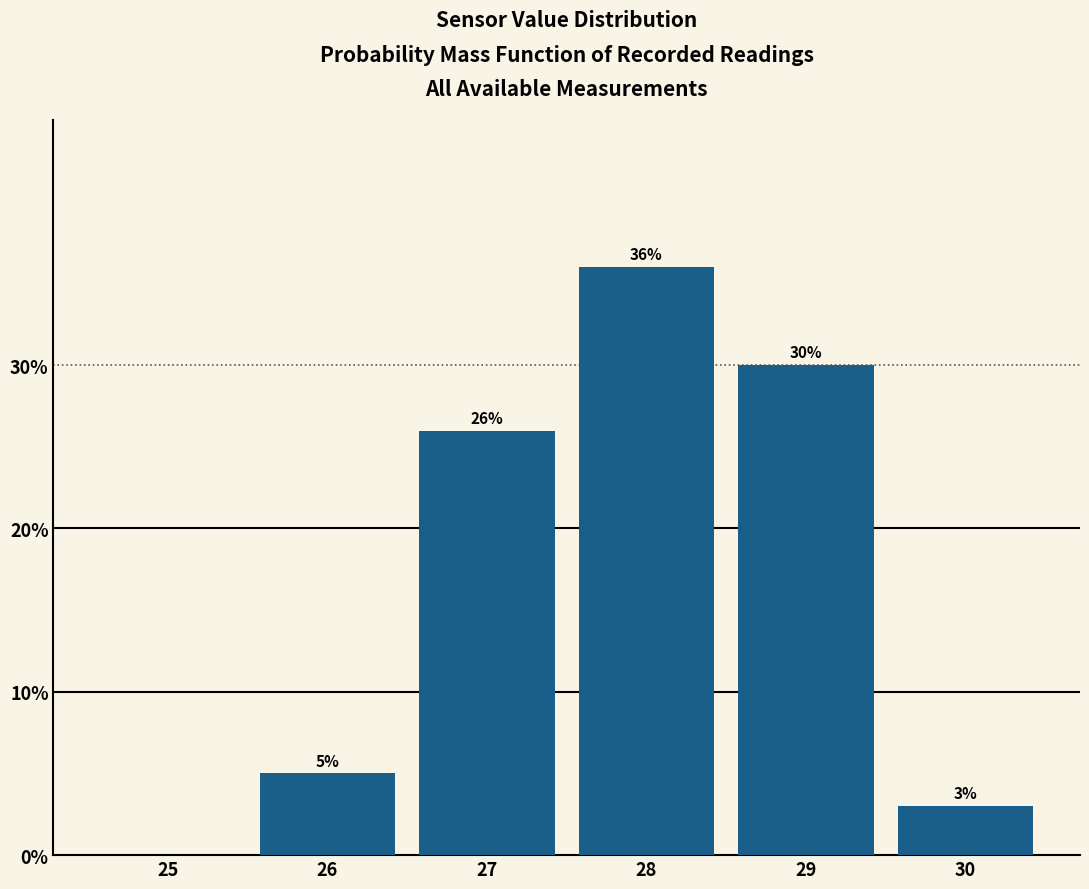

Which range on the x-axis has the tallest bar?

27.5 to 28.5